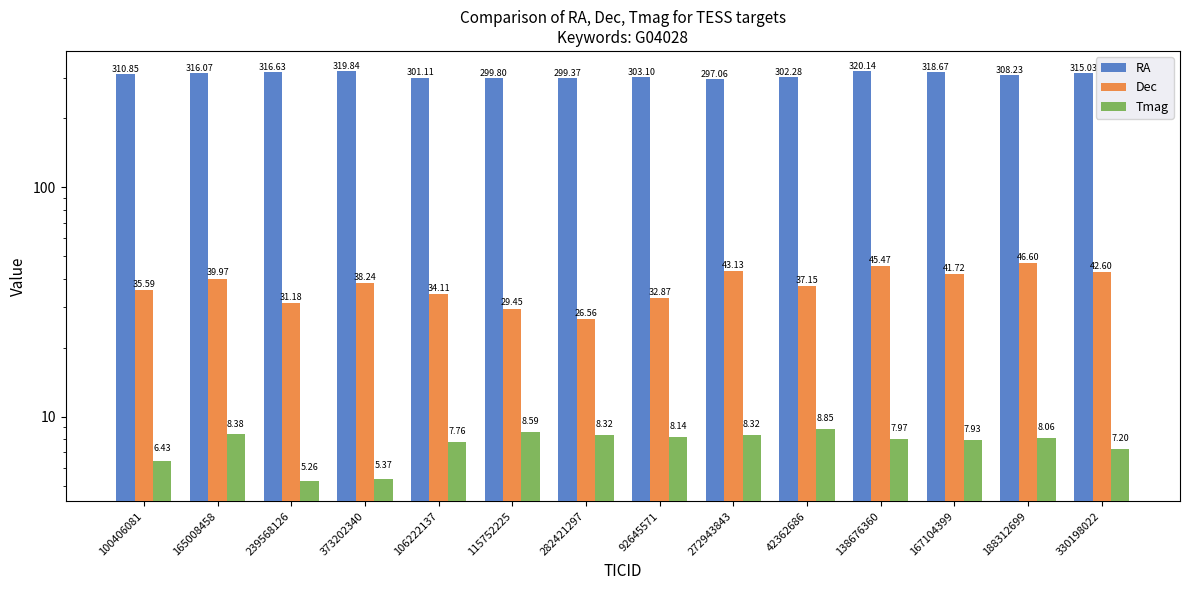

What is the greatest value displayed?

320.1